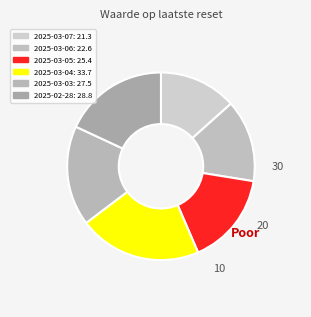

How many slices are in this pie chart?

6